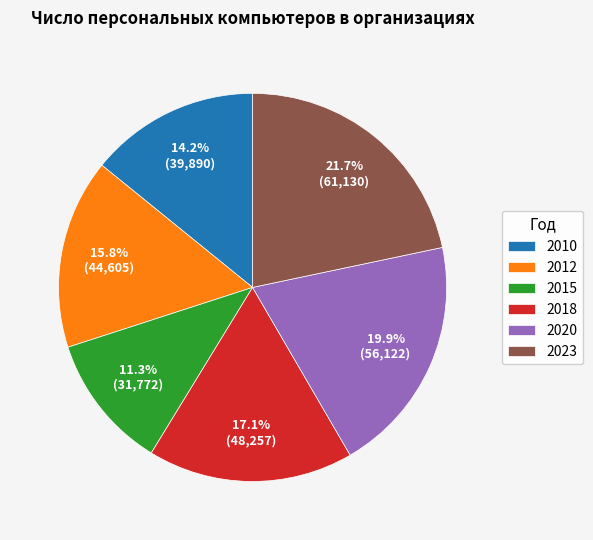

Does 2020 represent more than half of the total?

No